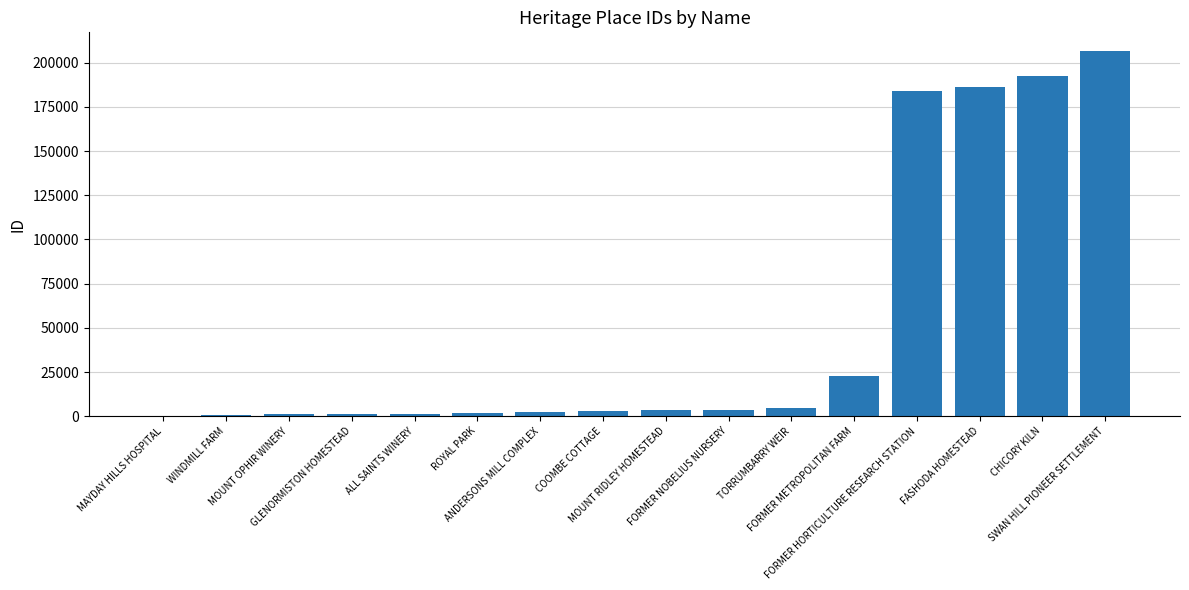

True or false: the data shows 3706 at FORMER NOBELIUS NURSERY.

True